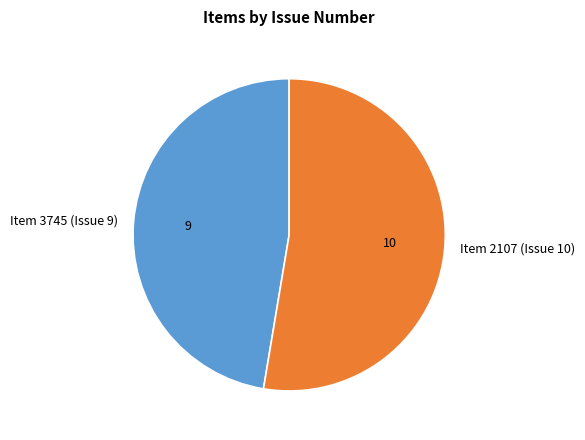

Is the sum of Item 3745 (Issue 9) and Item 2107 (Issue 10) greater than half?

Yes